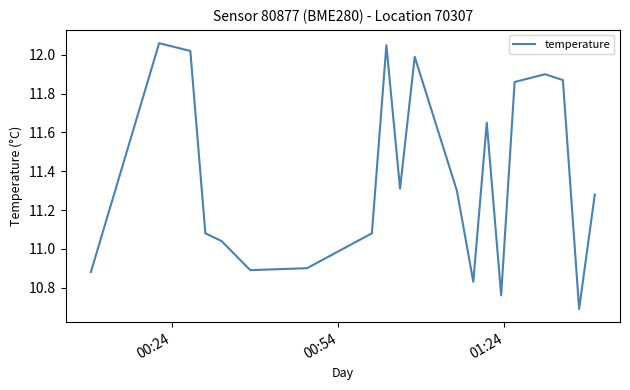

What is the minimum value shown in the chart?

10.7